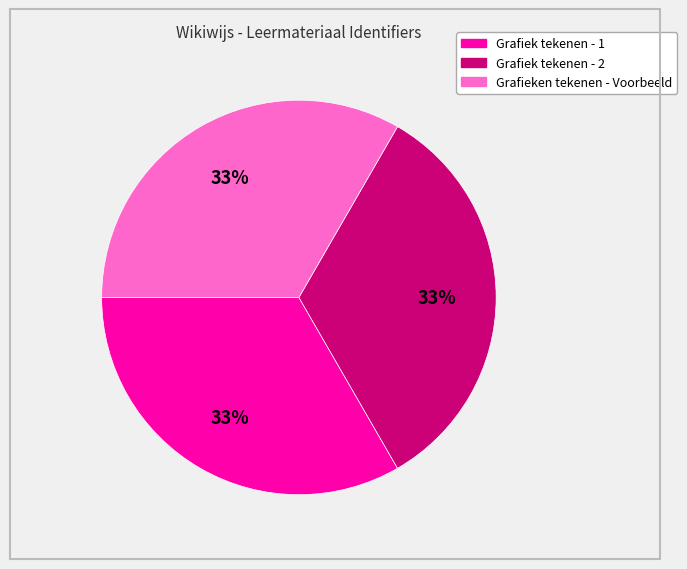

Count the number of slices in the pie.

3